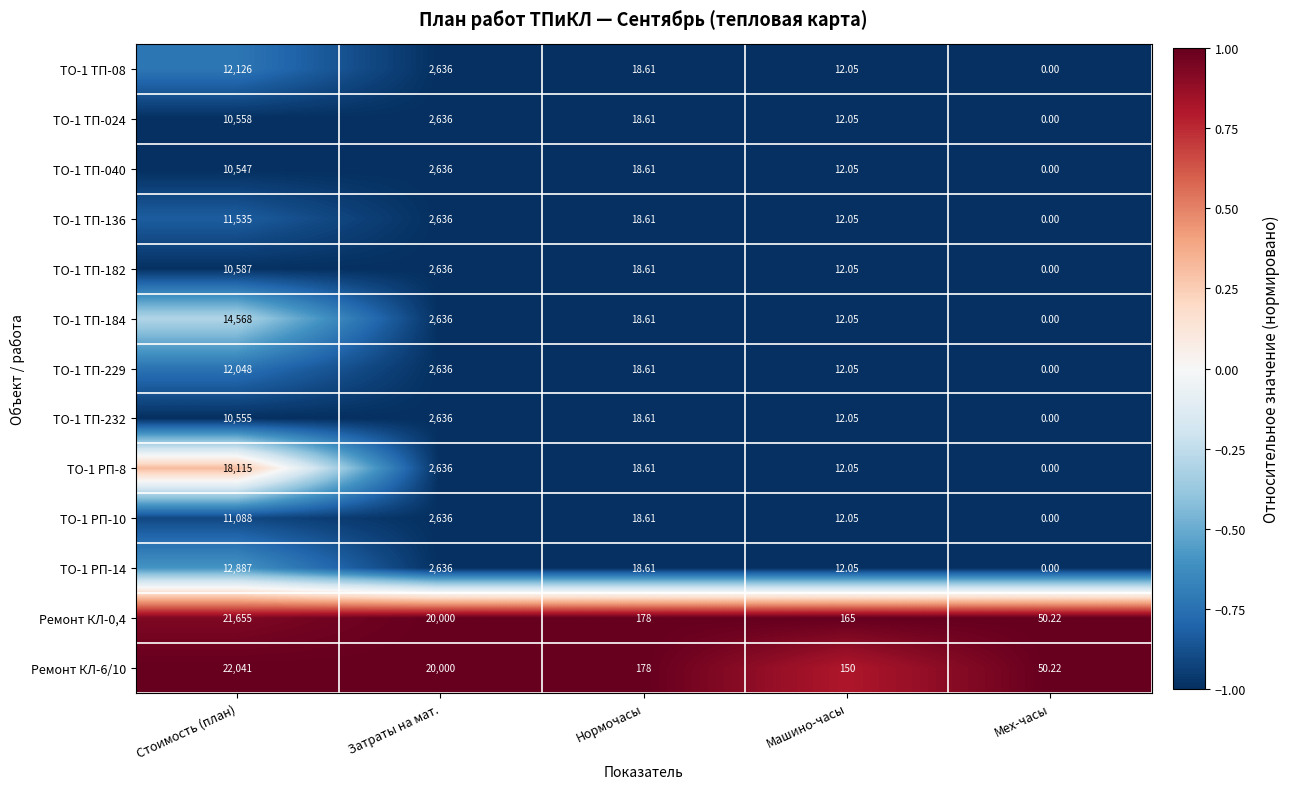

What is the minimum value shown in the chart?

0.0